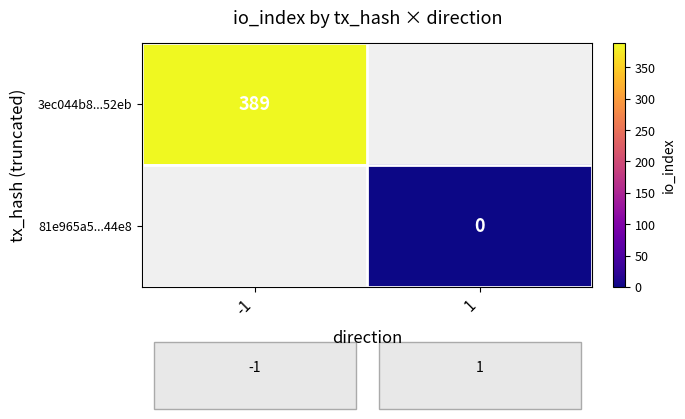

What is the maximum value for 3ec044b8...52eb?

389.0